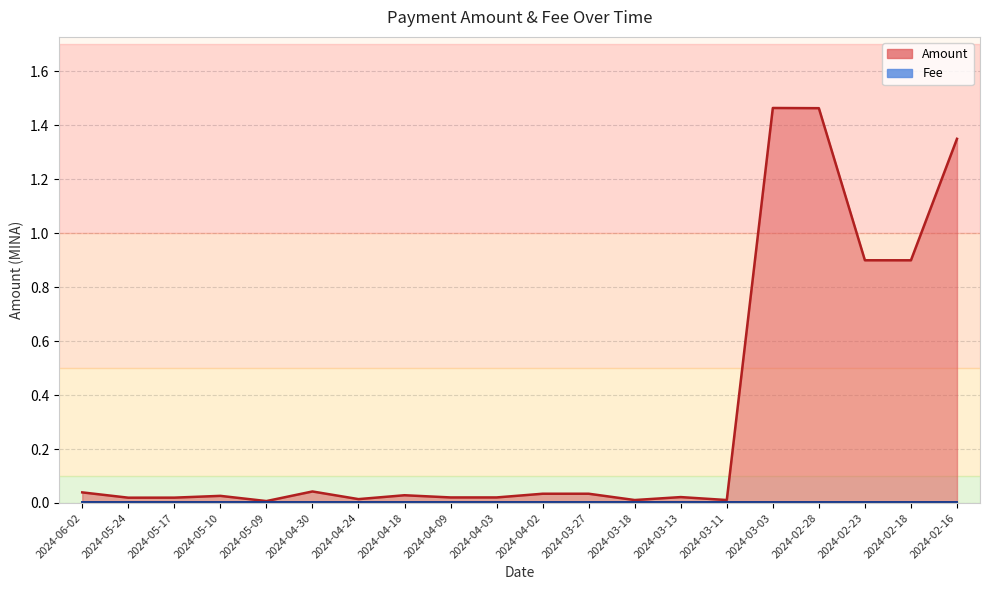

Reading left to right, list all the values displayed in this chart.

2024-06-02=0.0	2024-05-24=0.0	2024-05-17=0.0	2024-05-10=0.0	2024-05-09=0.0	2024-04-30=0.0	2024-04-24=0.0	2024-04-18=0.0	2024-04-09=0.0	2024-04-03=0.0	2024-04-02=0.0	2024-03-27=0.0	2024-03-18=0.0	2024-03-13=0.0	2024-03-11=0.0	2024-03-03=1.5	2024-02-28=1.5	2024-02-23=0.9	2024-02-18=0.9	2024-02-16=1.4